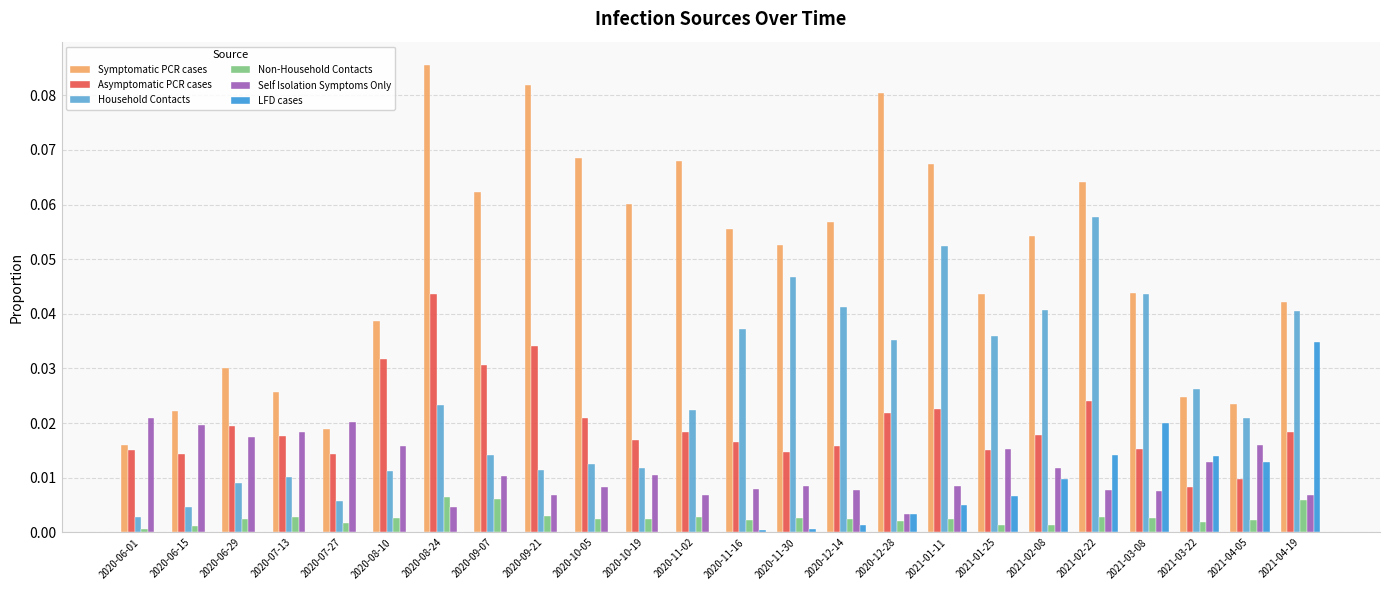

The value of LFD cases at 2020-09-07 is 0.0. True or false?

True